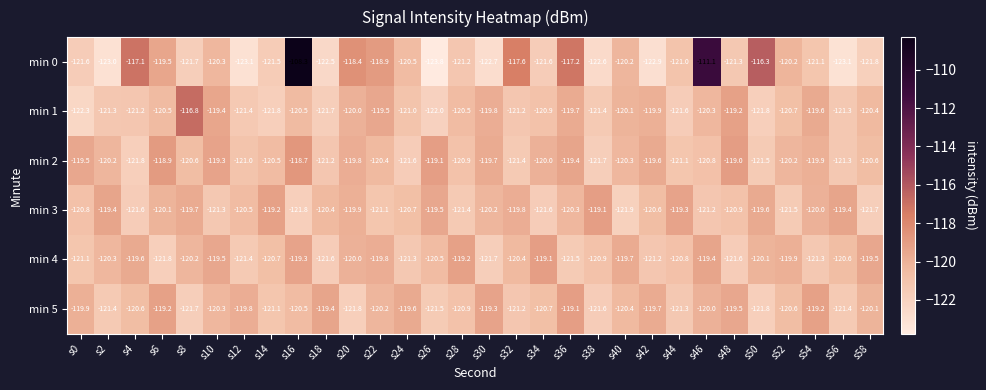

The value of min 4 at s38 is -120.9. True or false?

True